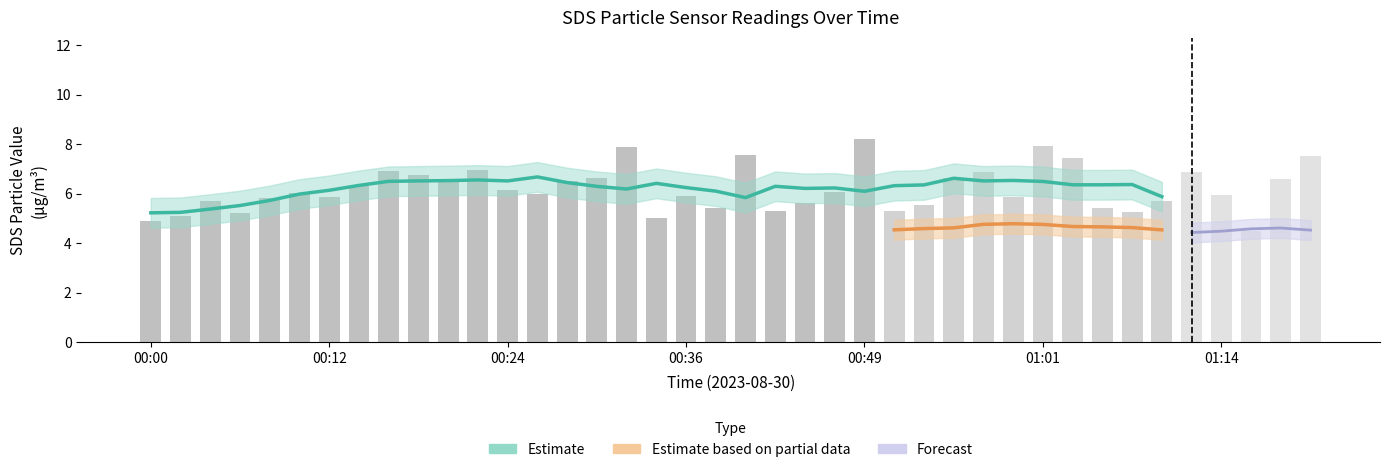

Does the chart contain any negative values?

No